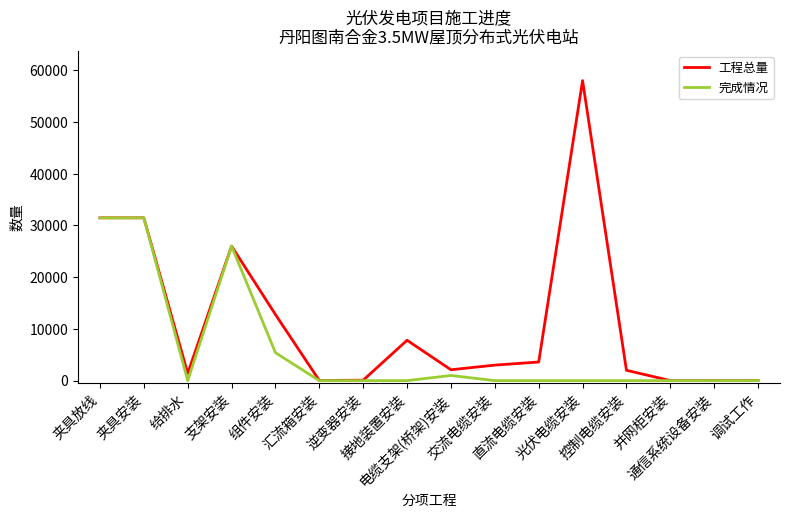

The value of 完成情况 at 给排水 is 18773. True or false?

False